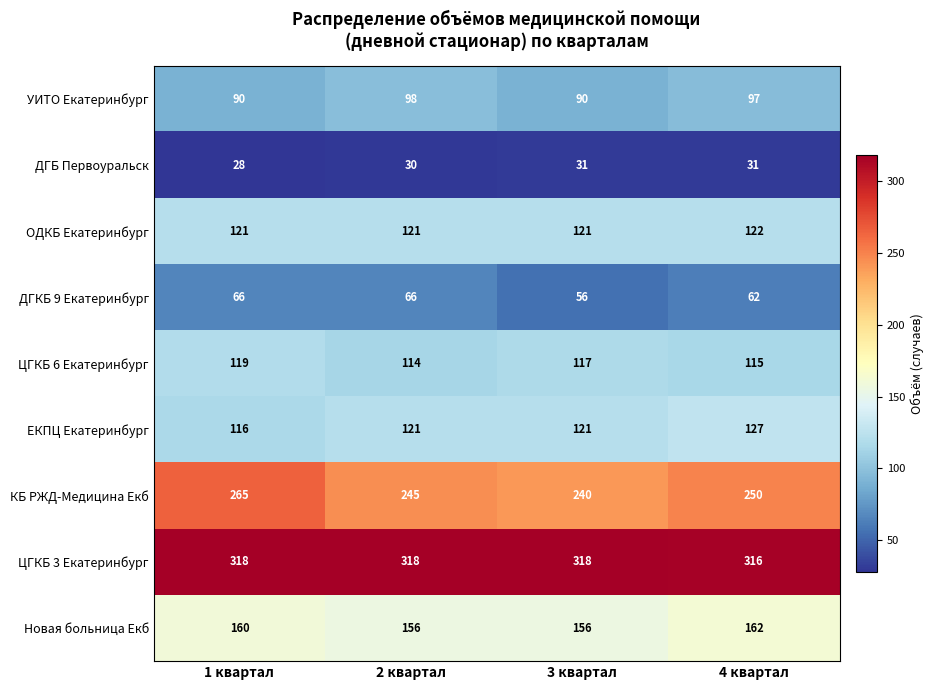

Count the number of data series in this chart.

9